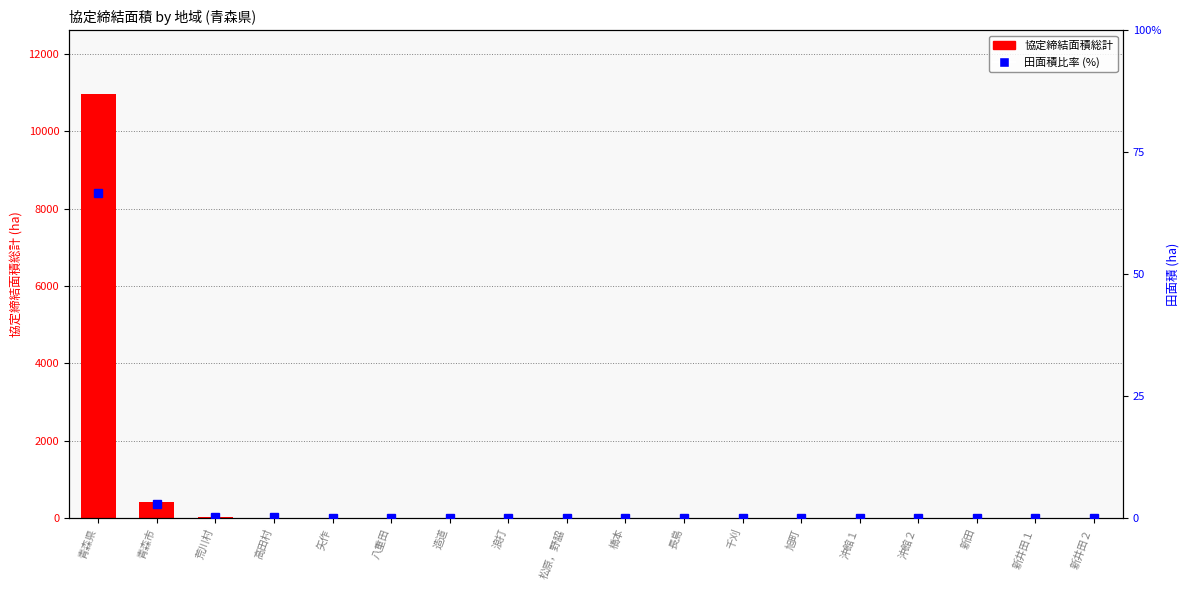

Reading right to left, extract all data points from this chart.

協定締結面積総計: 新井田２=0.0	新井田１=0.0	新田=0.0	沖館２=0.0	沖館１=0.0	旭町=0.0	千刈=0.0	長島=0.0	橋本=0.0	松原，野脇=0.0	浪打=0.0	造道=0.0	八重田=0.0	矢作=0.0	高田村=14.4	荒川村=19.8	青森市=416.8	青森県=10961.1
田面積比率 (%): 新井田２=0.0	新井田１=0.0	新田=0.0	沖館２=0.0	沖館１=0.0	旭町=0.0	千刈=0.0	長島=0.0	橋本=0.0	松原，野脇=0.0	浪打=0.0	造道=0.0	八重田=0.0	矢作=0.0	高田村=0.1	荒川村=0.2	青森市=2.9	青森県=66.7